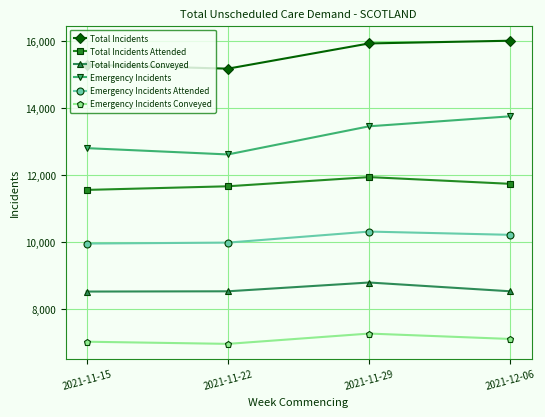

At 2021-11-22, list the series in order from largest to smallest.

Total Incidents, Emergency Incidents, Total Incidents Attended, Emergency Incidents Attended, Total Incidents Conveyed, Emergency Incidents Conveyed